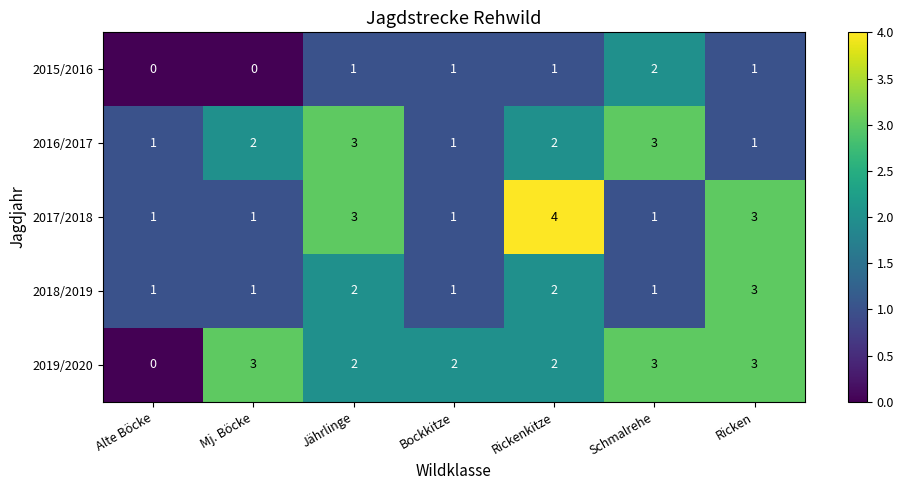

Is it true that 2018/2019 equals 1 at Bockkitze?

True